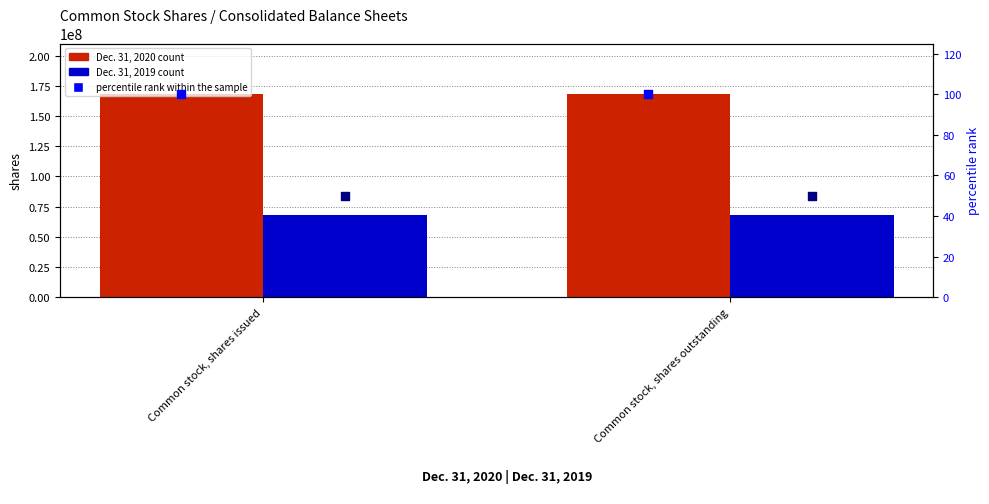

At which category is the sum across all series the highest?

Common stock, shares issued